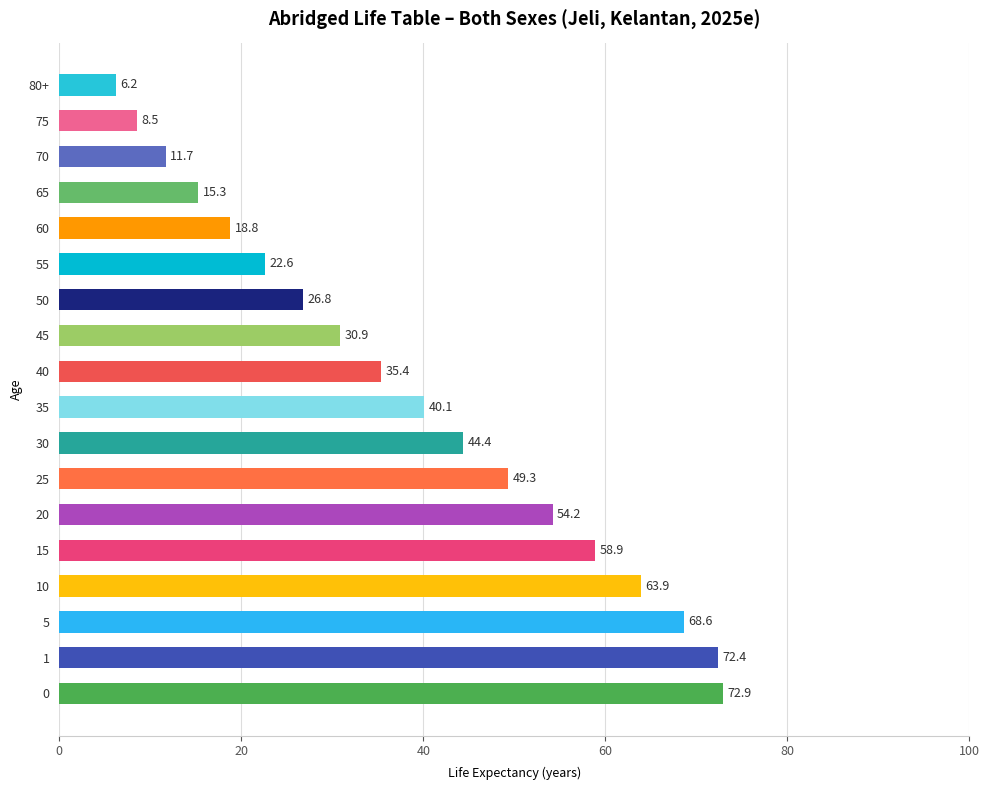

Reading bottom to top, transcribe all the data shown in this chart.

0=72.9	1=72.4	5=68.6	10=63.9	15=58.9	20=54.2	25=49.3	30=44.4	35=40.1	40=35.4	45=30.9	50=26.8	55=22.6	60=18.8	65=15.3	70=11.7	75=8.5	80+=6.2